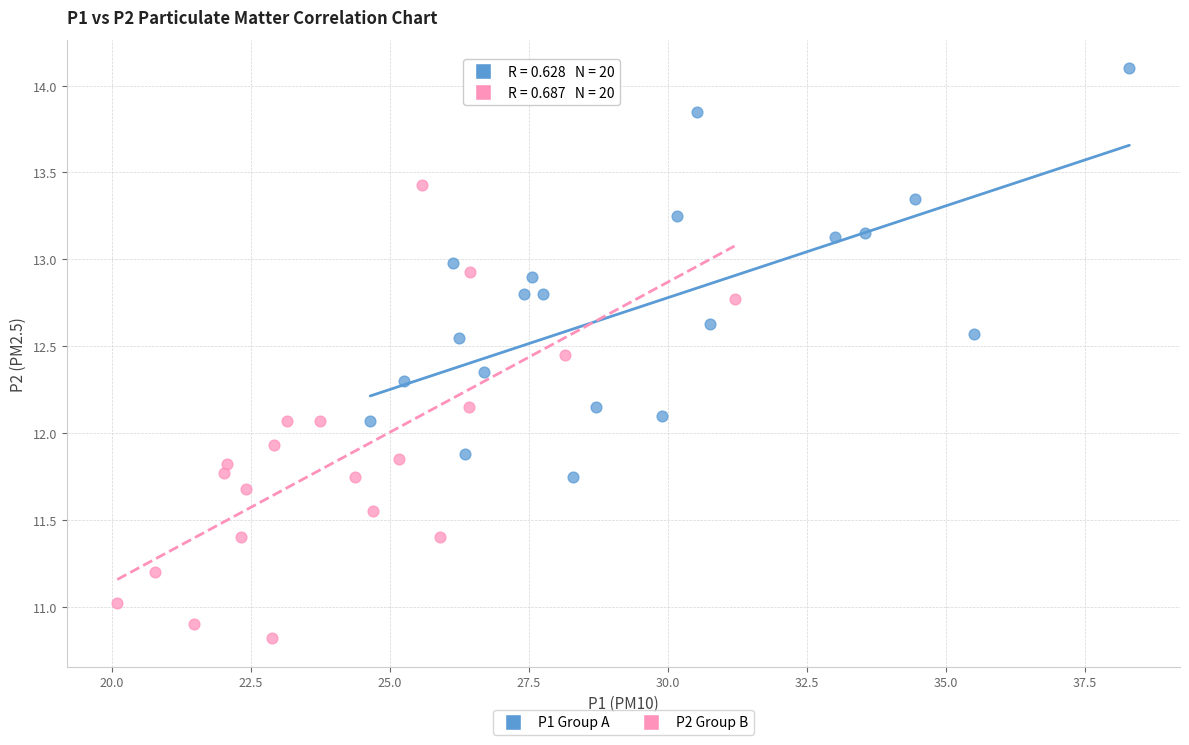

Which series reaches the maximum Y coordinate?

P1 Group A